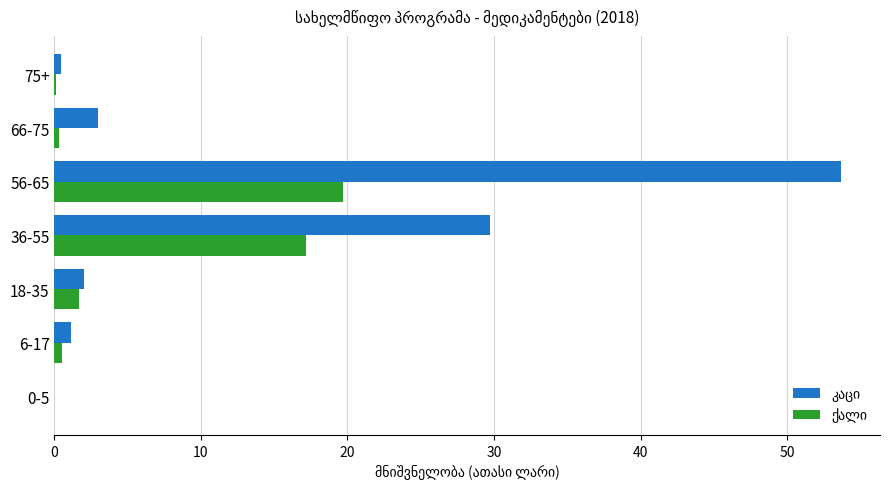

What is the total value across all series at 36-55?

46.9